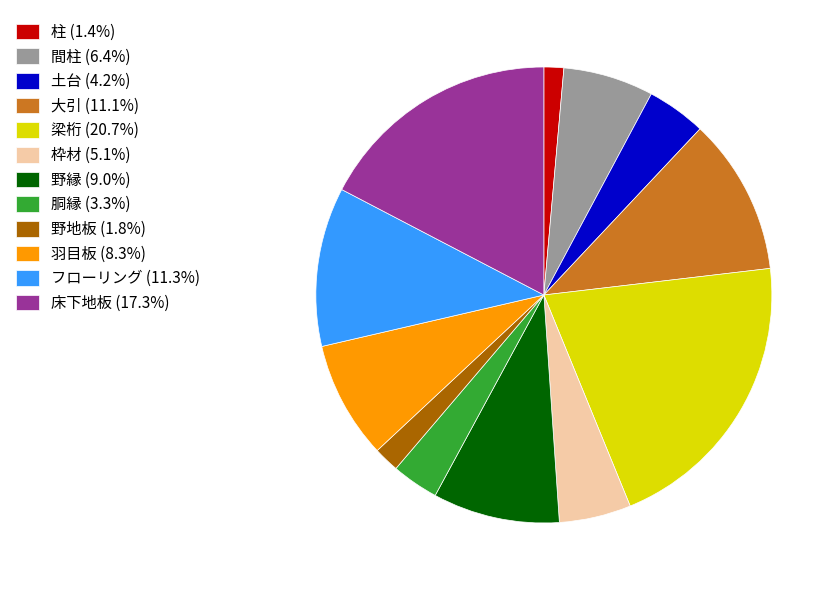

Is there a majority slice in this chart?

No